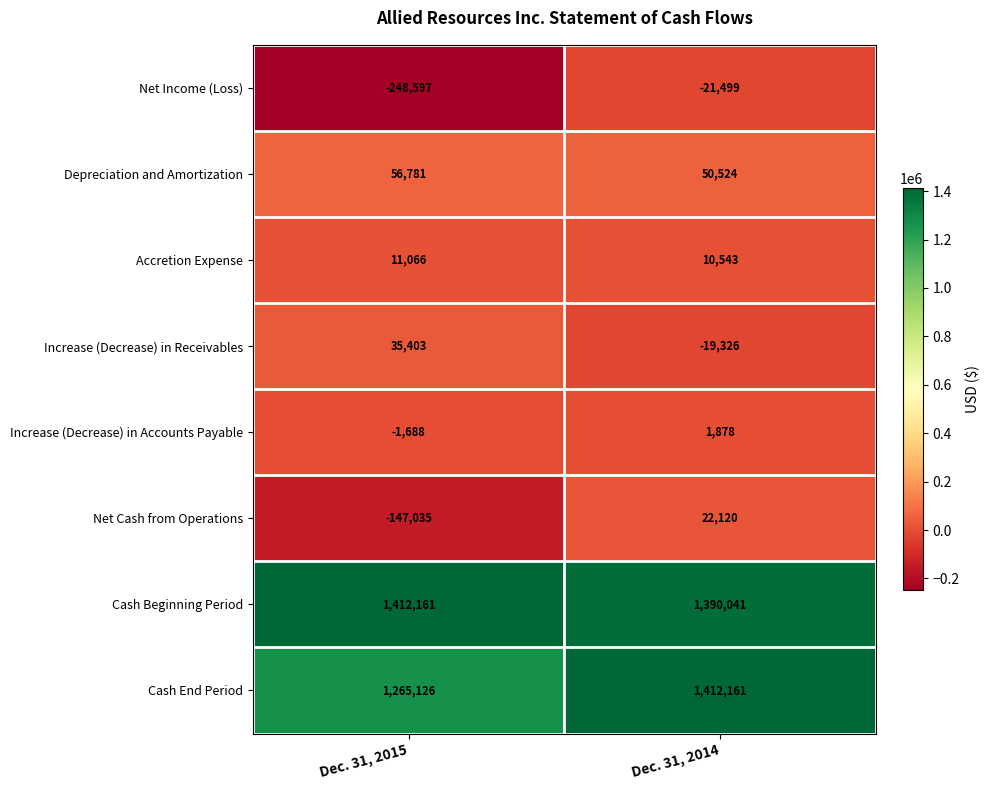

What is the greatest value displayed?

1412161